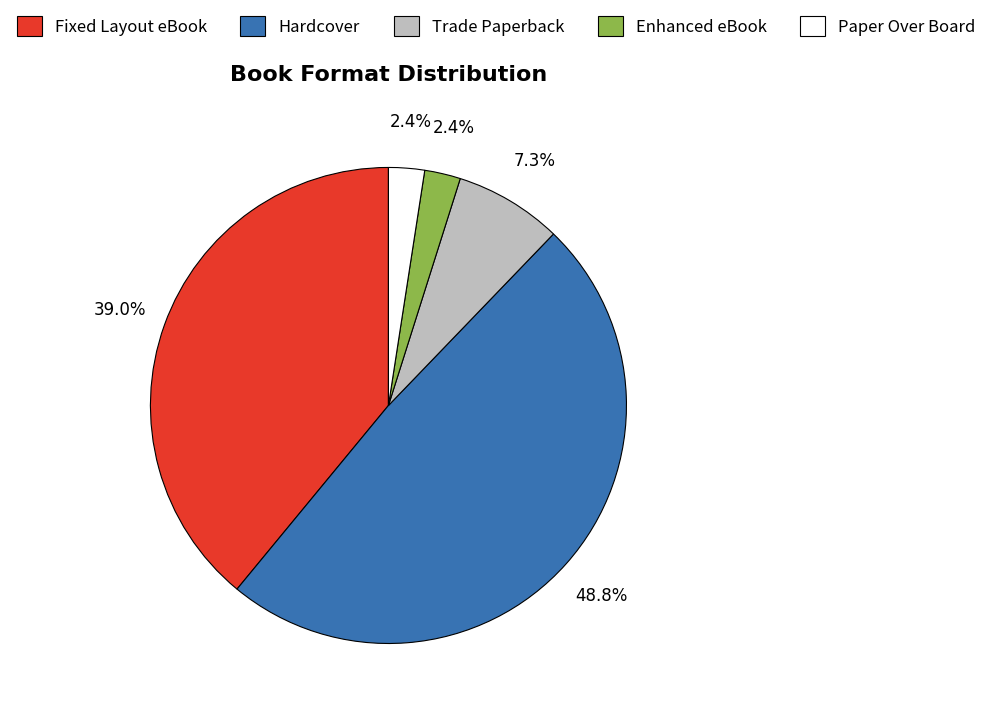

Does Enhanced eBook account for over 50% of the chart?

No